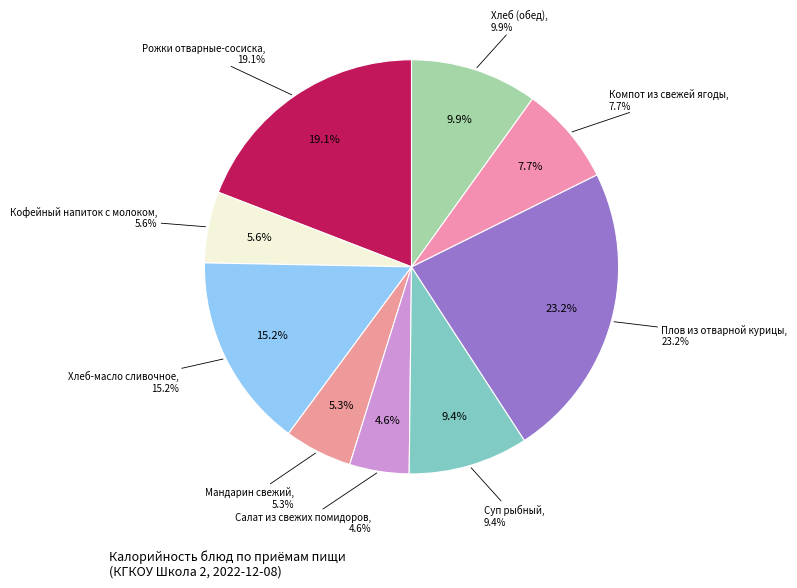

Rank the categories by value from highest to lowest.

Плов из отварной курицы, Рожки отварные-сосиска, Хлеб-масло сливочное, Хлеб (обед), Суп рыбный, Компот из свежей ягоды, Кофейный напиток с молоком, Мандарин свежий, Салат из свежих помидоров